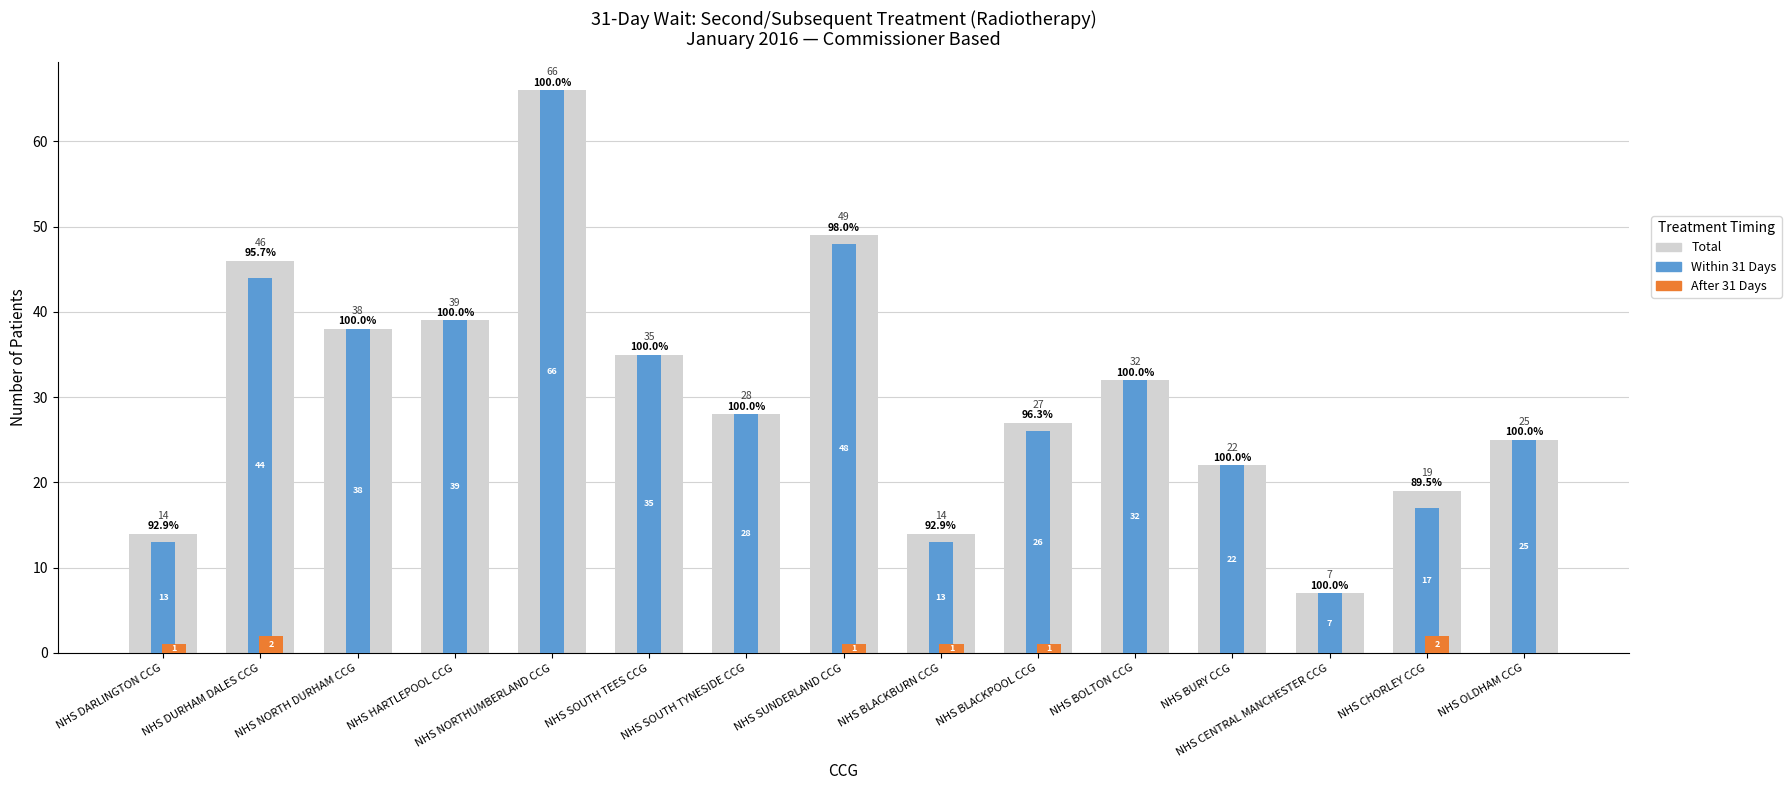

Which category has the lowest value across all series?

NHS NORTH DURHAM CCG